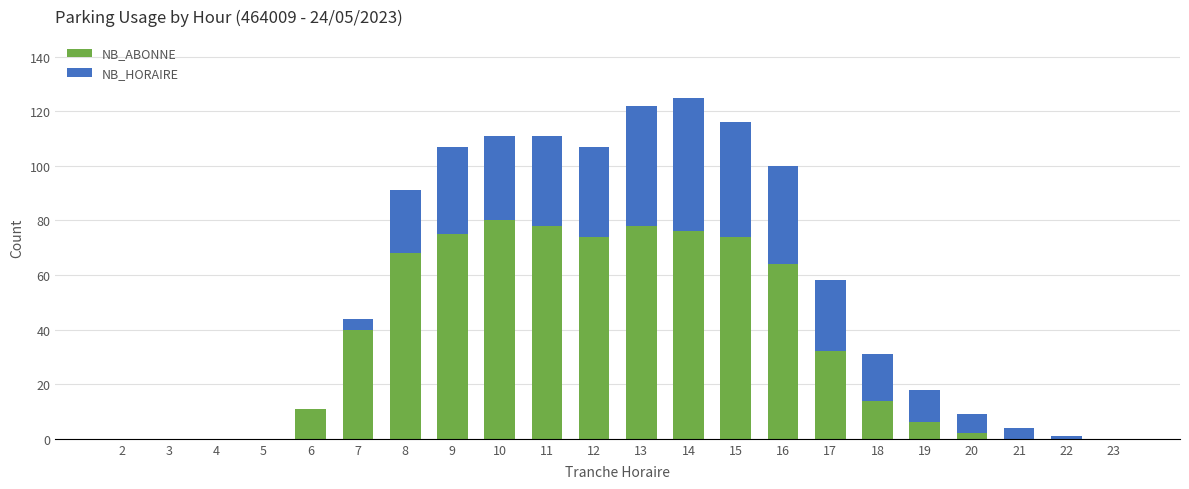

The NB_ABONNE series shows 0 at 23. True or false?

True